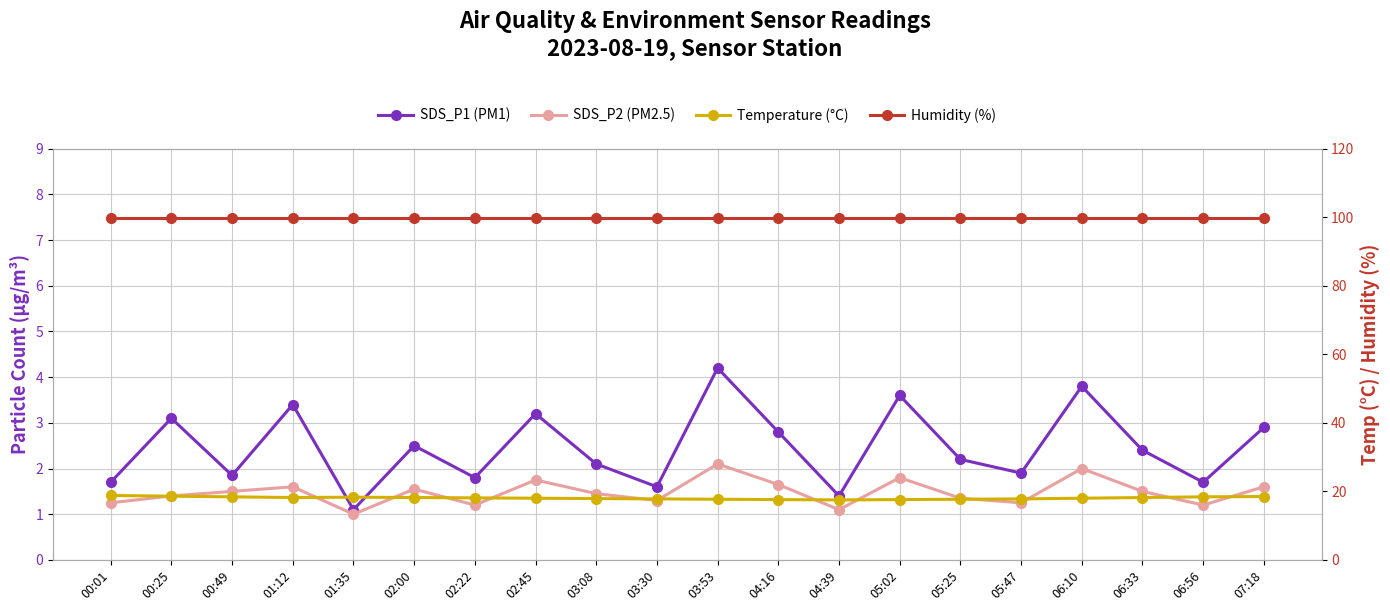

What position from the right is 07:18?

1